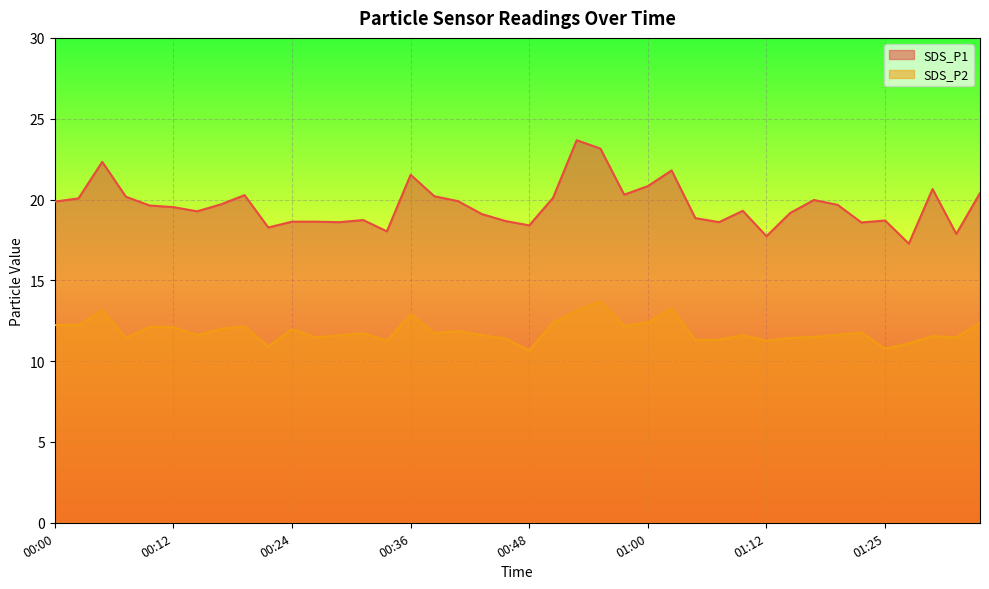

Reading left to right, extract all data points from this chart.

SDS_P1: 19.9	20.1	22.3	20.2	19.6	19.5	19.3	19.7	20.3	18.3	18.6	18.6	18.6	18.7	18.0	21.5	20.2	19.9	19.1	18.7	18.4	20.1	23.7	23.1	20.3	20.8	21.8	18.9	18.6	19.3	17.7	19.2	20.0	19.7	18.6	18.7	17.3	20.6	17.9	20.4
SDS_P2: 12.2	12.2	13.2	11.4	12.1	12.1	11.6	12.0	12.2	10.9	12.0	11.5	11.6	11.7	11.3	12.9	11.7	11.9	11.6	11.4	10.7	12.4	13.1	13.7	12.2	12.4	13.3	11.3	11.3	11.6	11.3	11.4	11.5	11.6	11.8	10.8	11.1	11.6	11.5	12.4